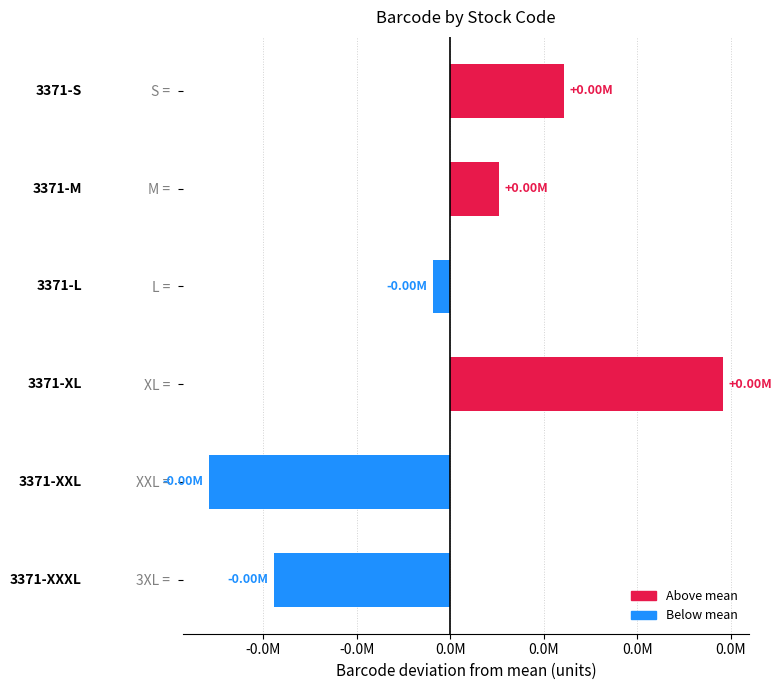

Are the bars horizontal?

Yes